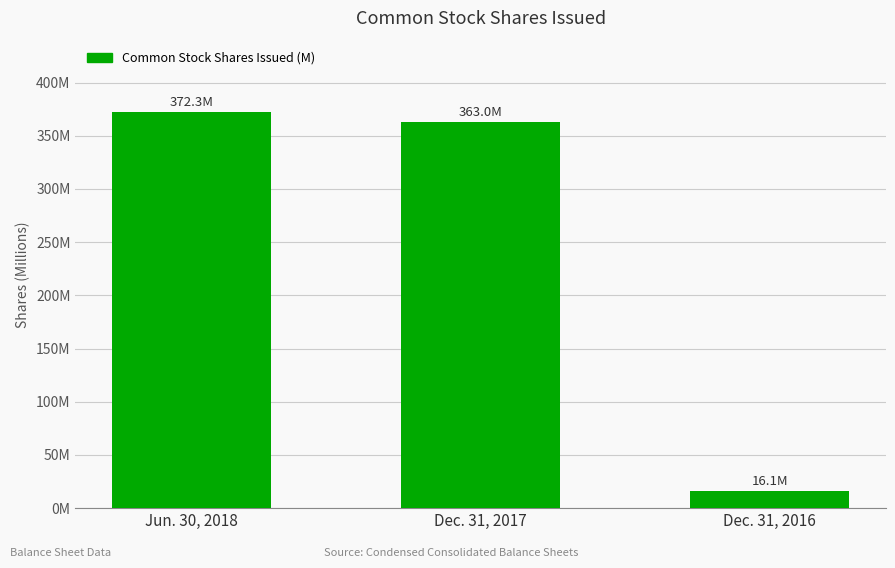

List the labels in order of value, largest first.

Jun. 30, 2018, Dec. 31, 2017, Dec. 31, 2016